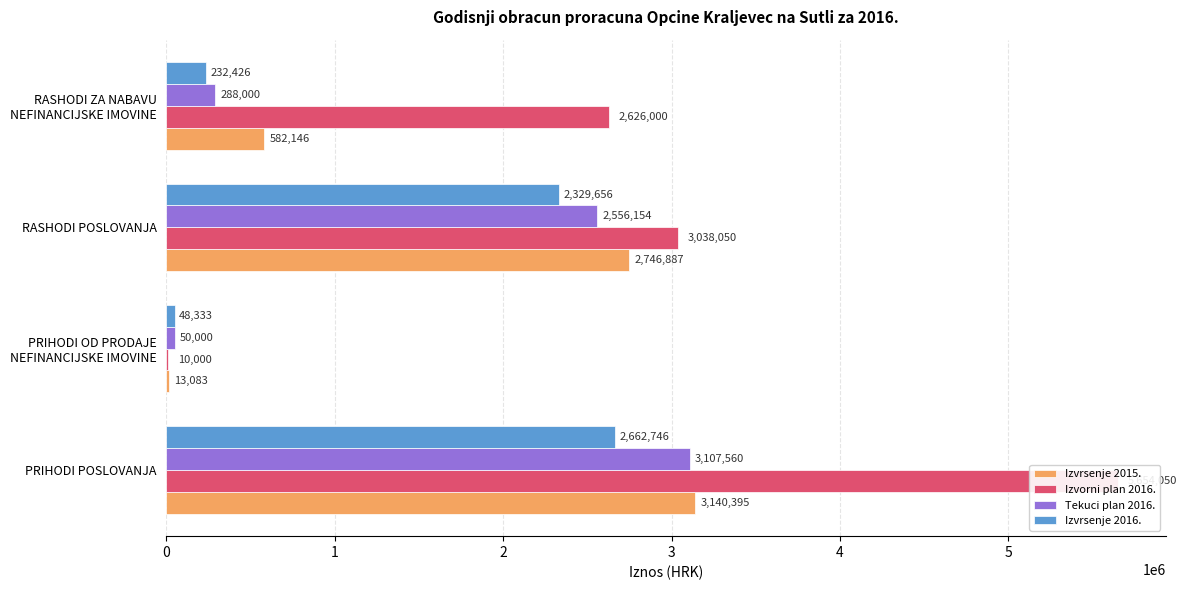

How many groups of bars are there?

4